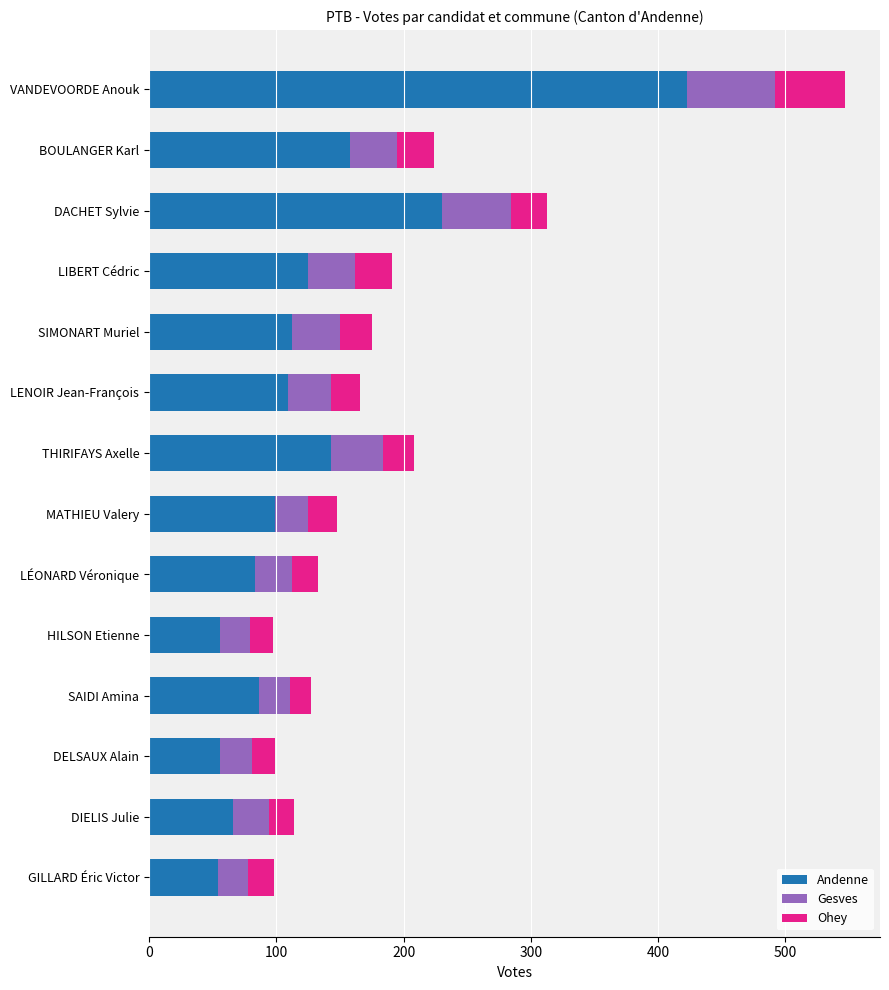

What is the maximum value for Andenne?

423